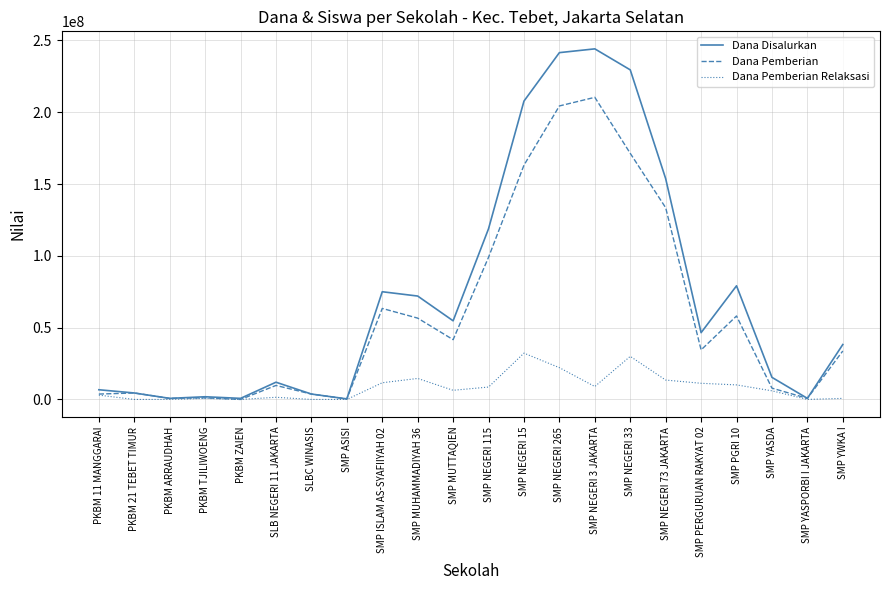

Which series changed the most between SMP NEGERI 33 and SMP YWKA I?

Dana Disalurkan